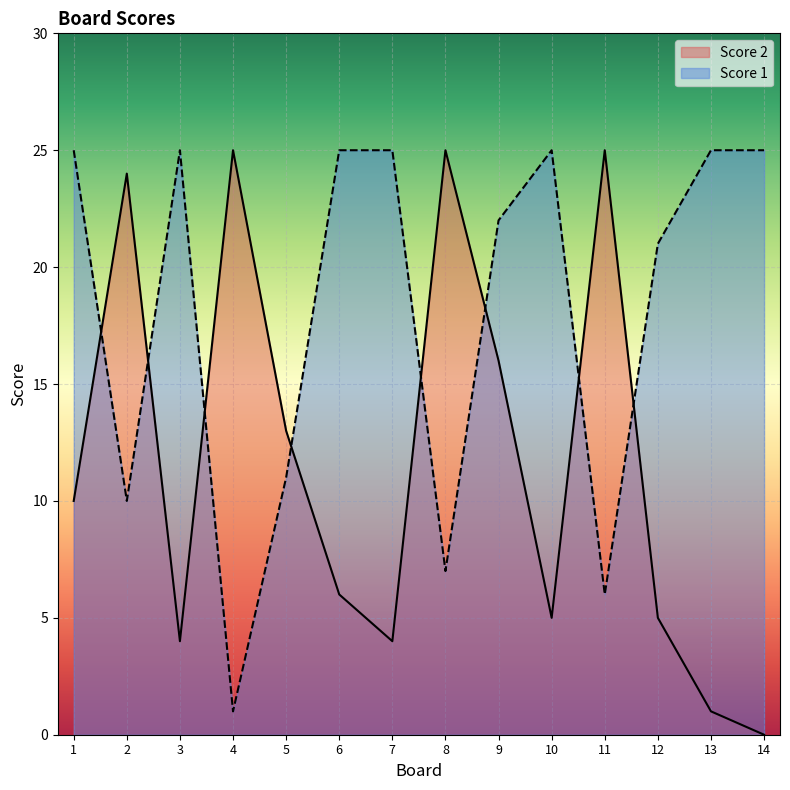

Rank the series by their average value, from lowest to highest.

Score 2, Score 1